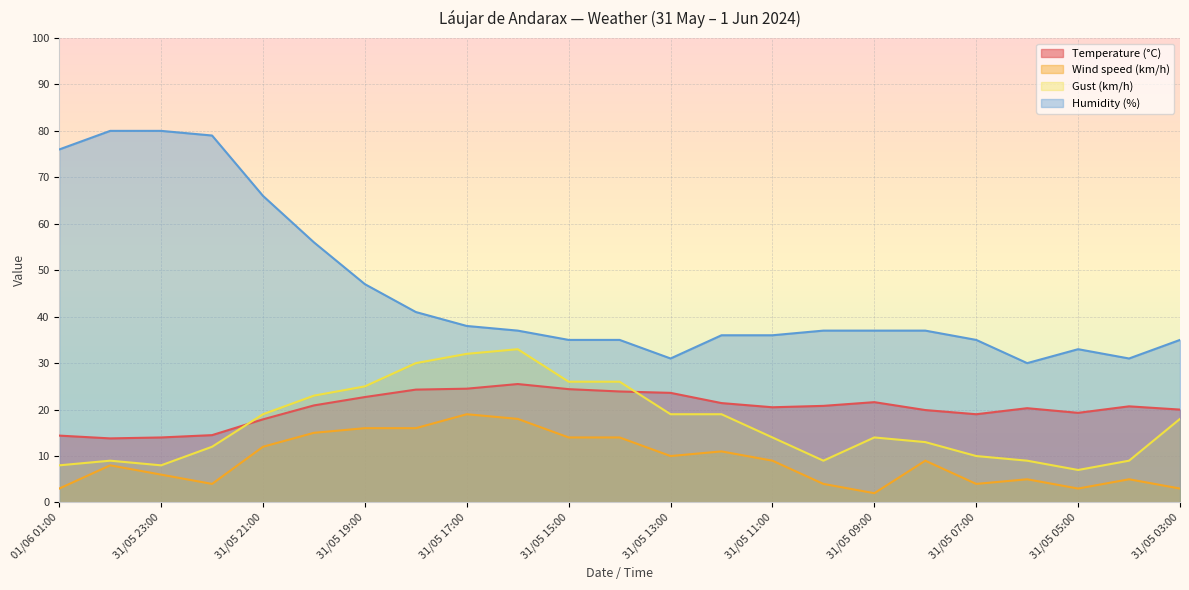

Which series has the widest spread of values?

Humidity (%)